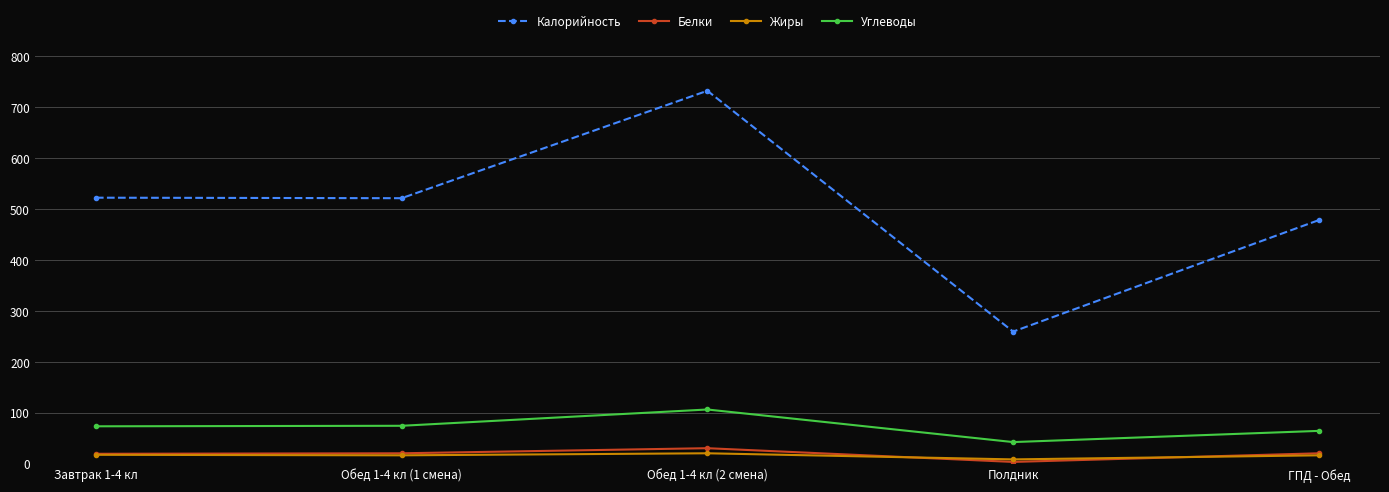

True or false: Жиры and Углеводы intersect in this chart.

False